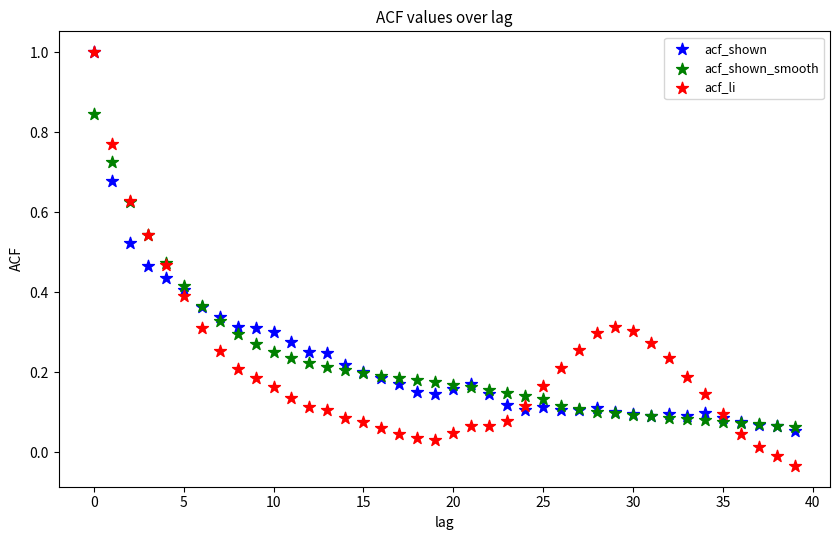

What are all the series names shown in the legend?

acf_shown, acf_shown_smooth, acf_li